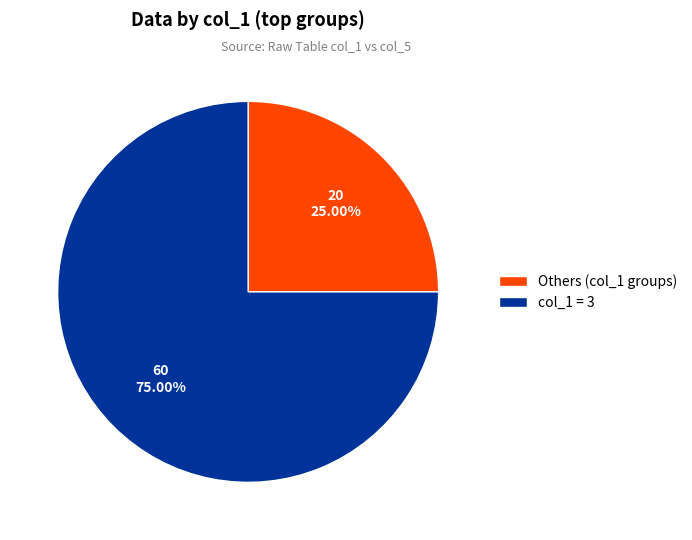

Do col_1 = 3 and Others (col_1 groups) together represent more than half of the pie?

Yes